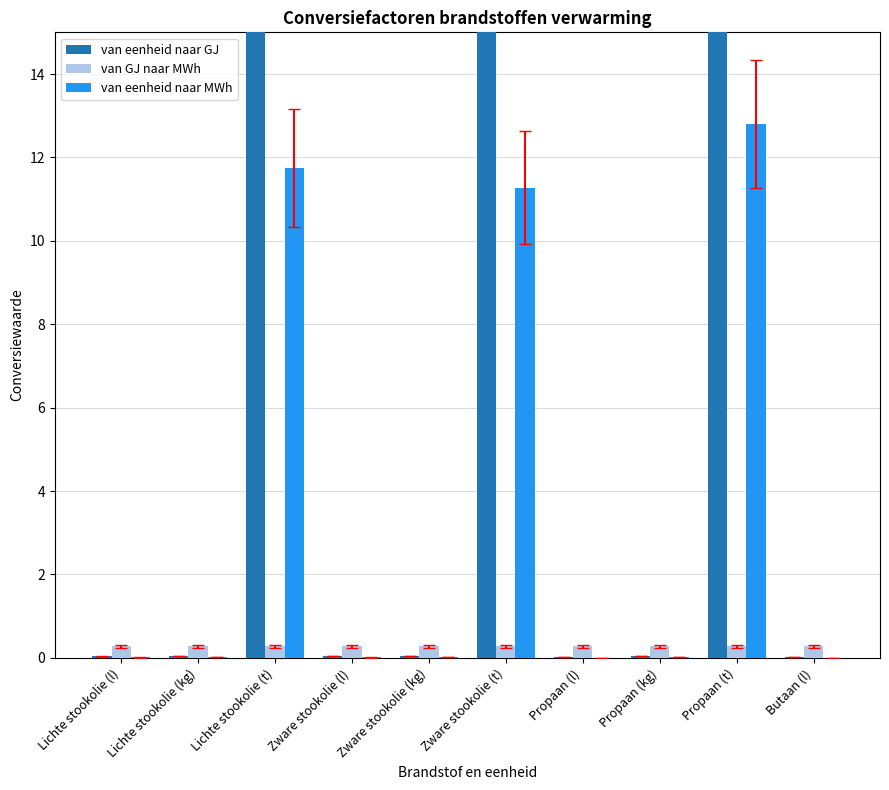

Which series has the largest total across all categories?

van eenheid naar GJ